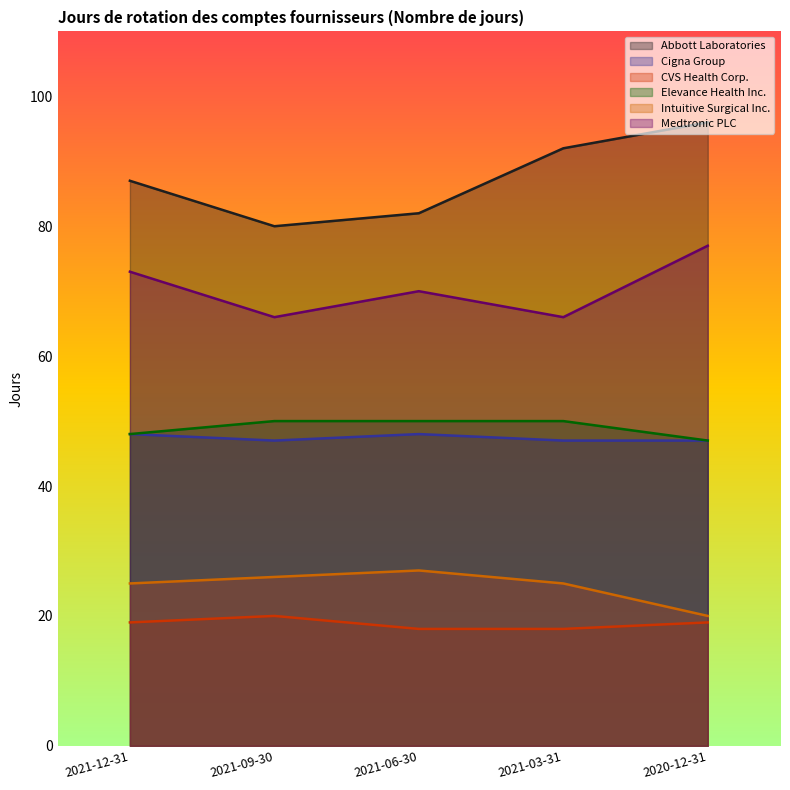

At which label is Medtronic PLC closest to 71?

2021-06-30